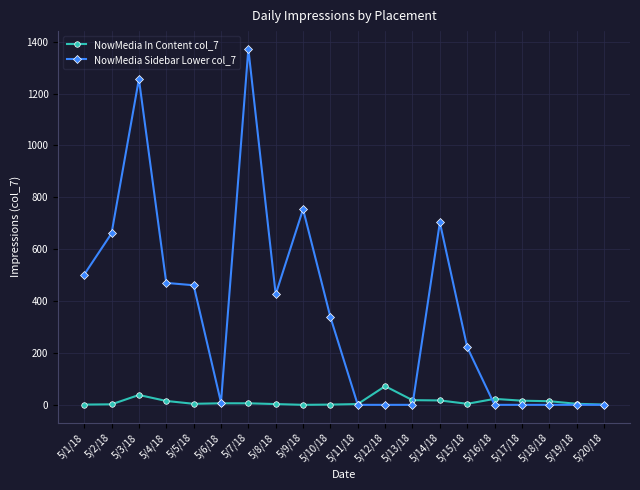

What is the total value across all series at 5/14/18?

720